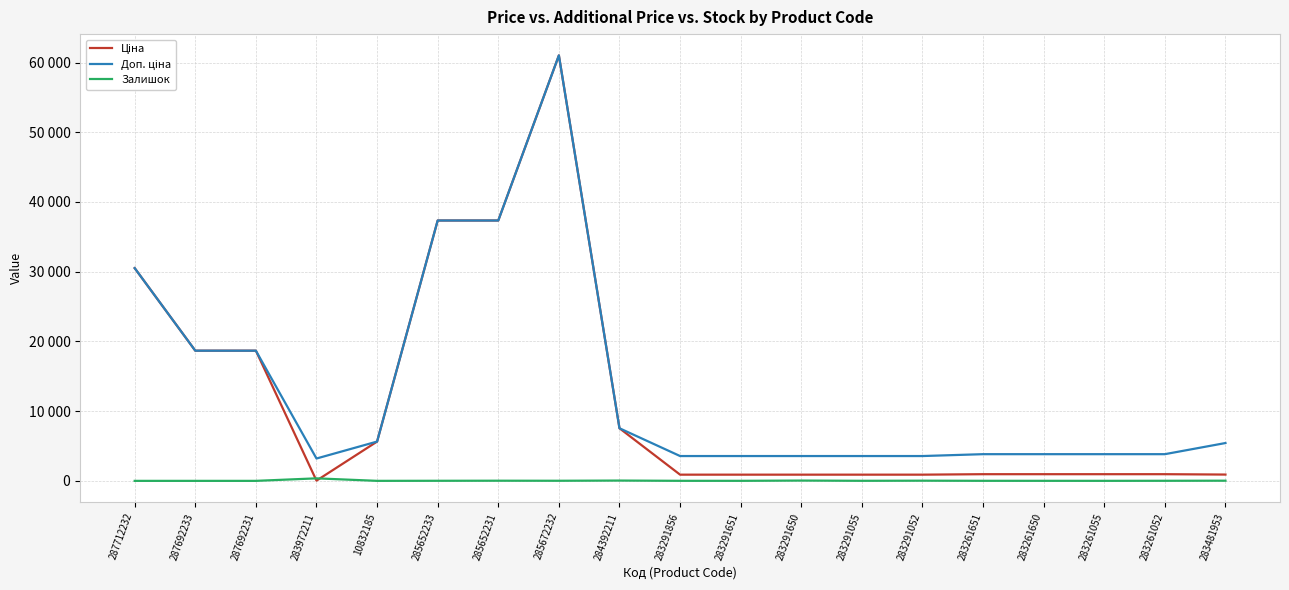

In Ціна, how many points are higher than both neighbors (excluding endpoints)?

1